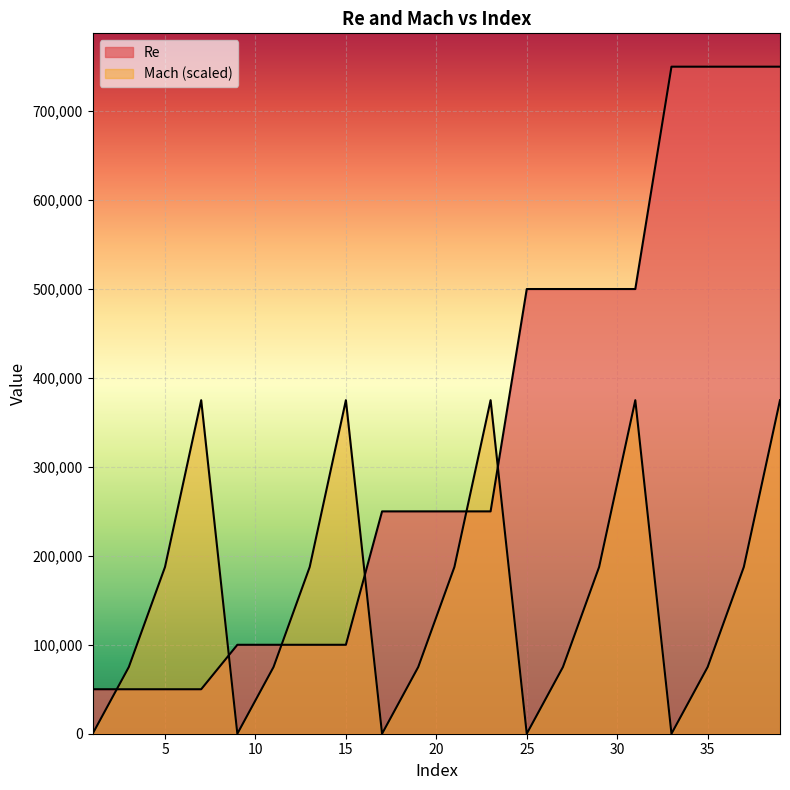

Count the number of data series in this chart.

2